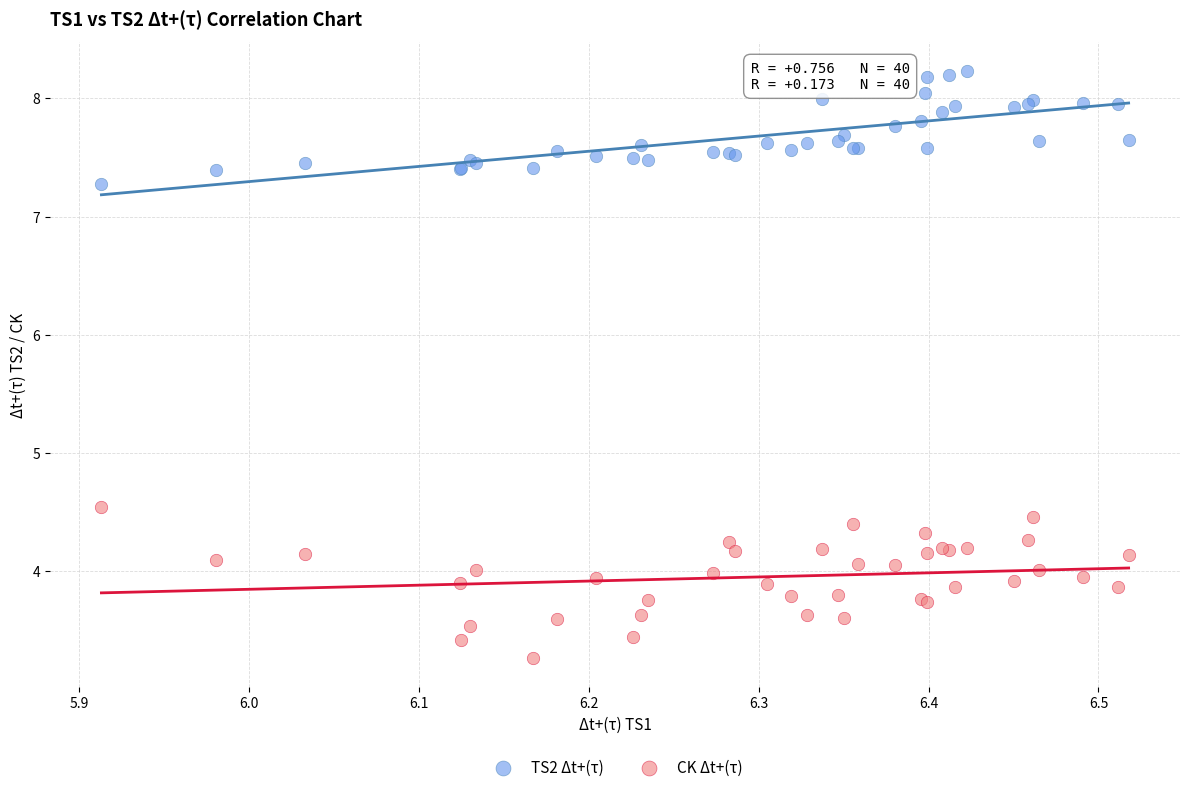

Which series has the widest spread of Y values?

CK Δt+(τ)